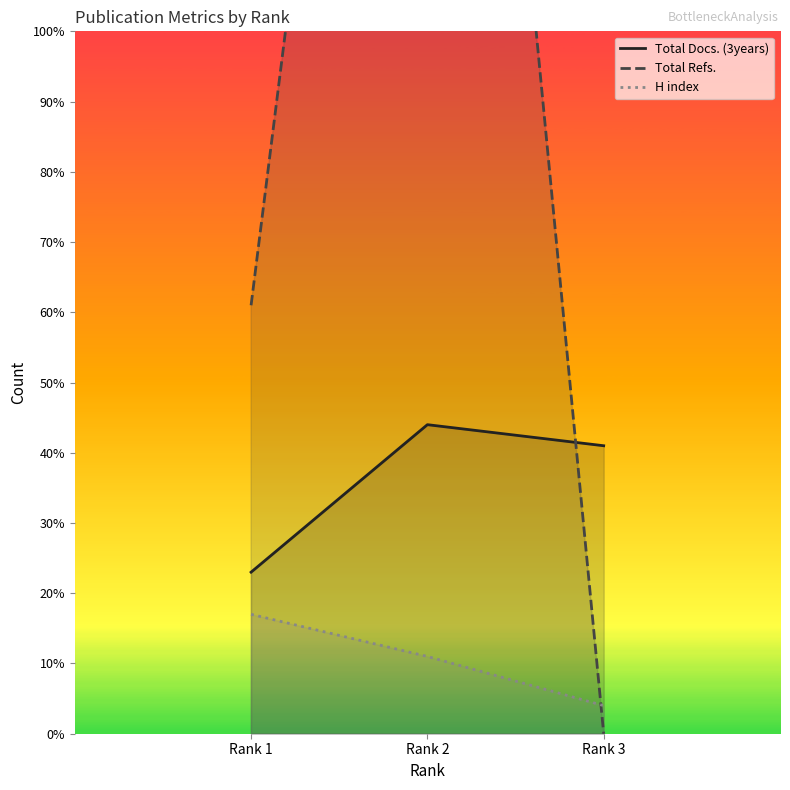

True or false: Total Docs. (3years) has a value of 13 at Rank 1.

False